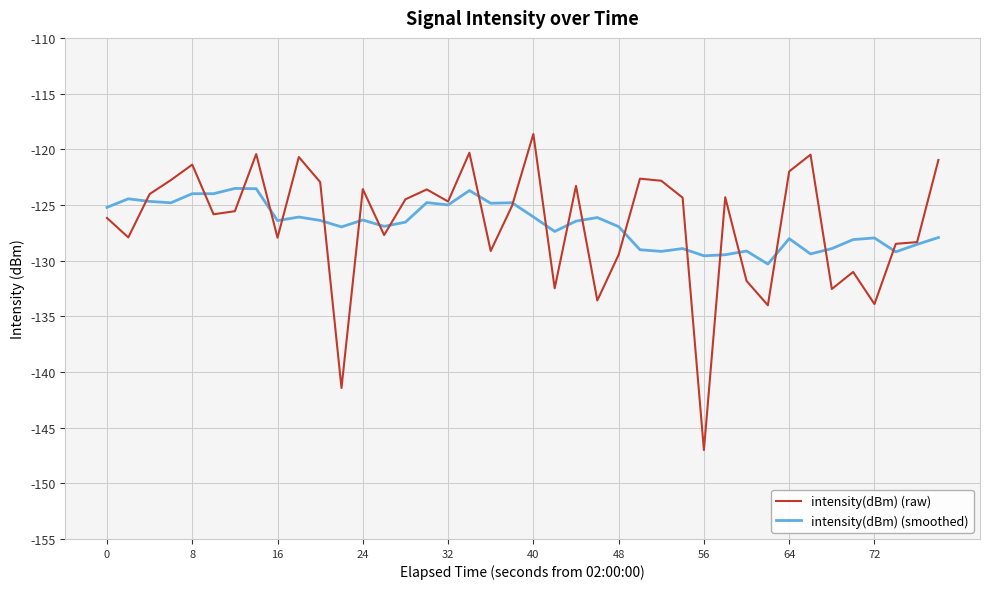

Rank the series by their maximum value, from highest to lowest.

intensity(dBm) (raw), intensity(dBm) (smoothed)